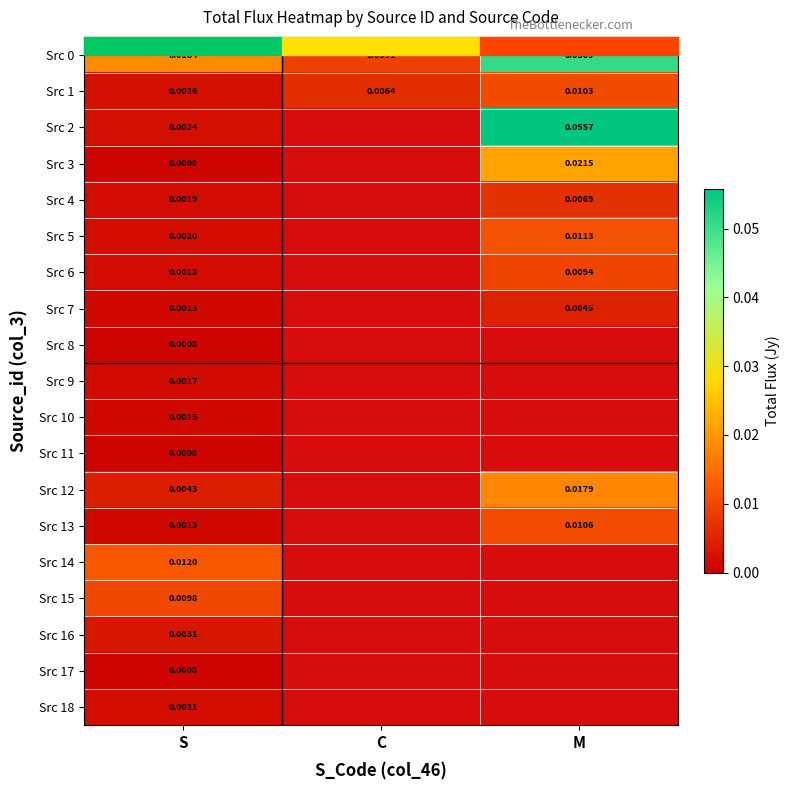

At which label is Src 1 closest to 0?

S